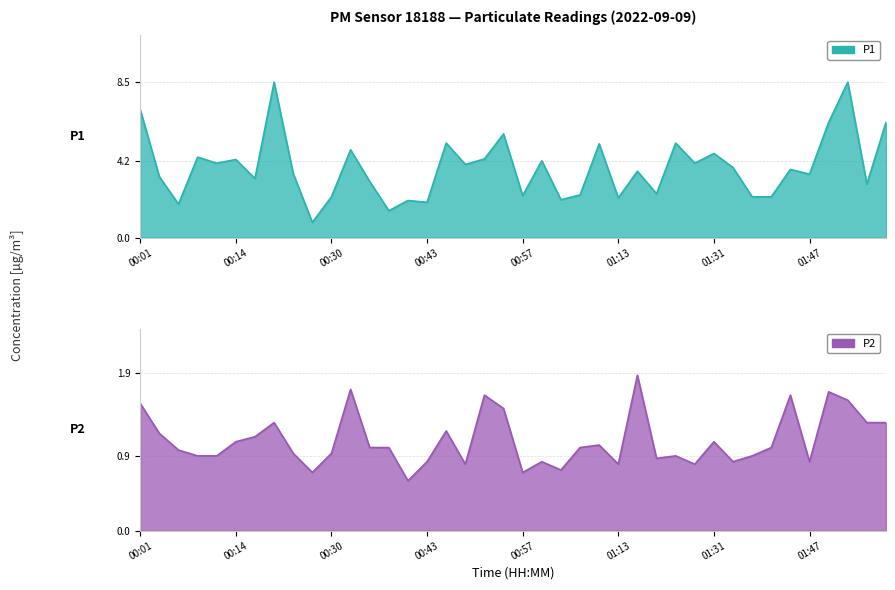

True or false: P2 has a value of 1.0 at 00:35.

True